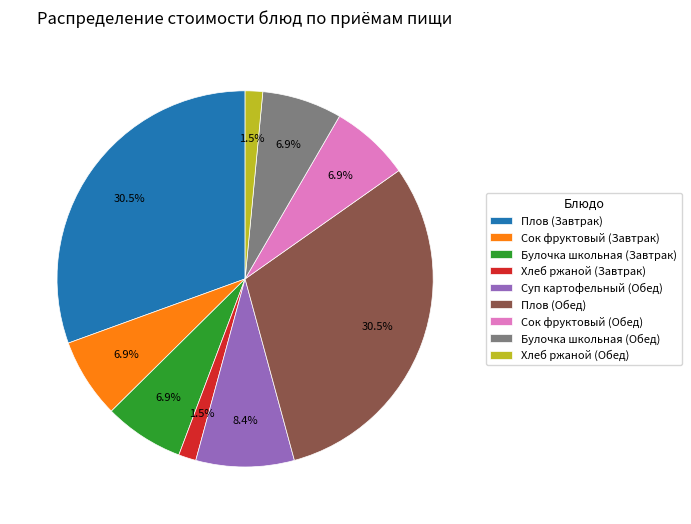

Is there any slice that represents more than half of the pie?

No